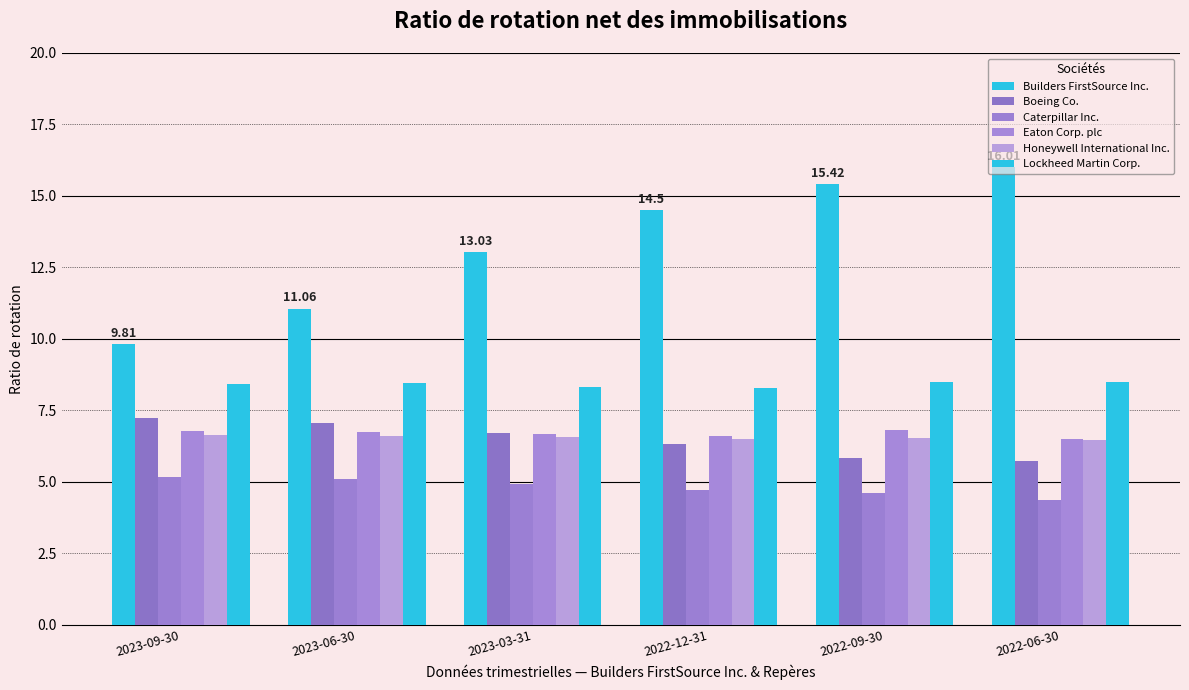

What position from the left is 2022-09-30?

5